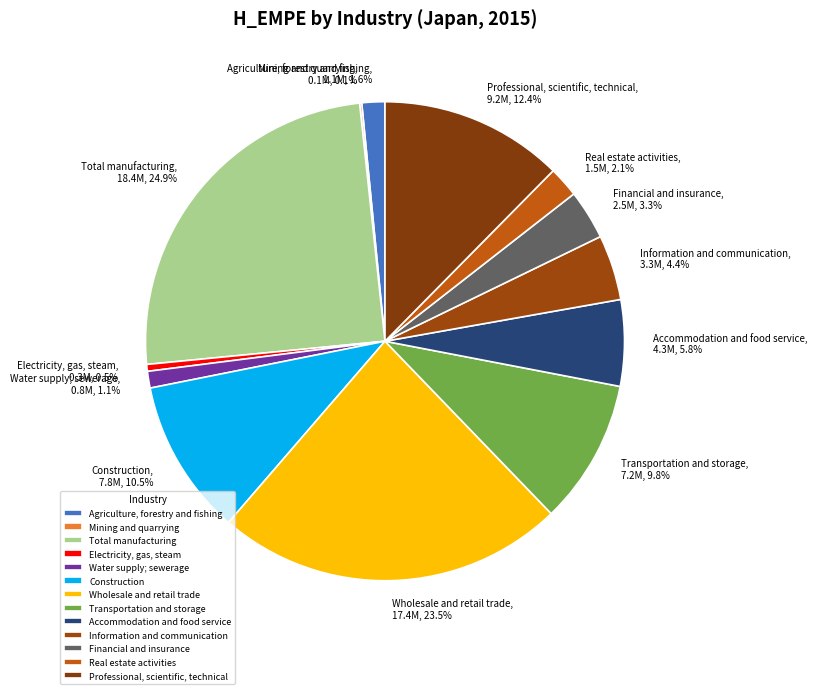

Is there a majority slice in this chart?

No